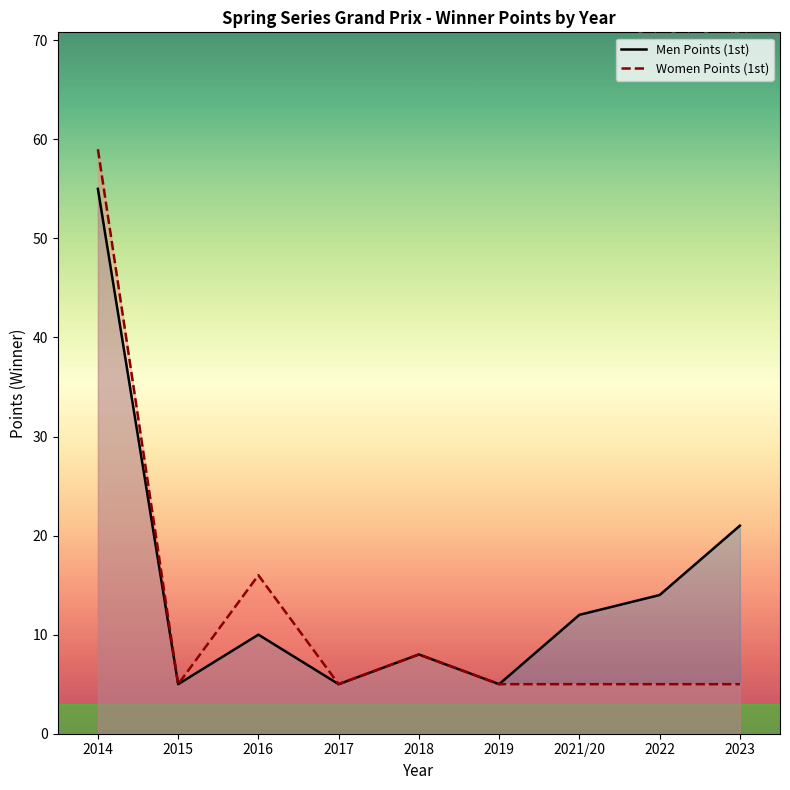

What is the sum of all Women Points (1st) values?

113